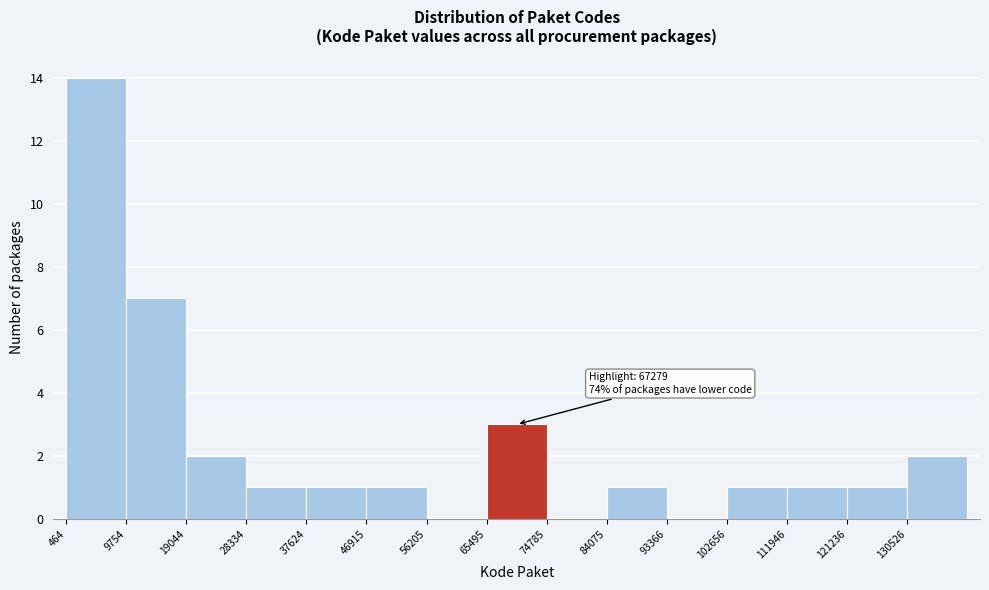

Over which range of the x-axis is the bar tallest?

0 to 10000